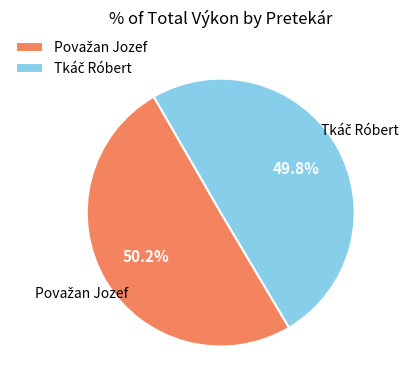

Is there a majority slice in this chart?

Yes